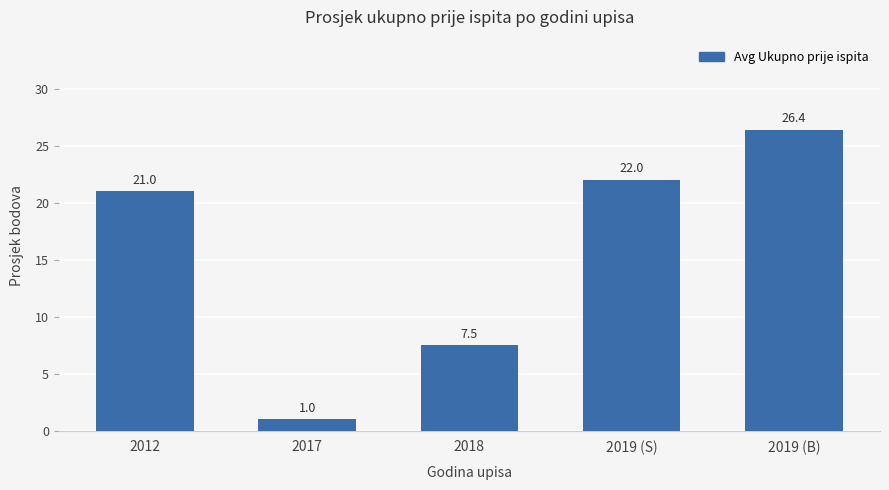

Does the chart contain stacked bars?

No